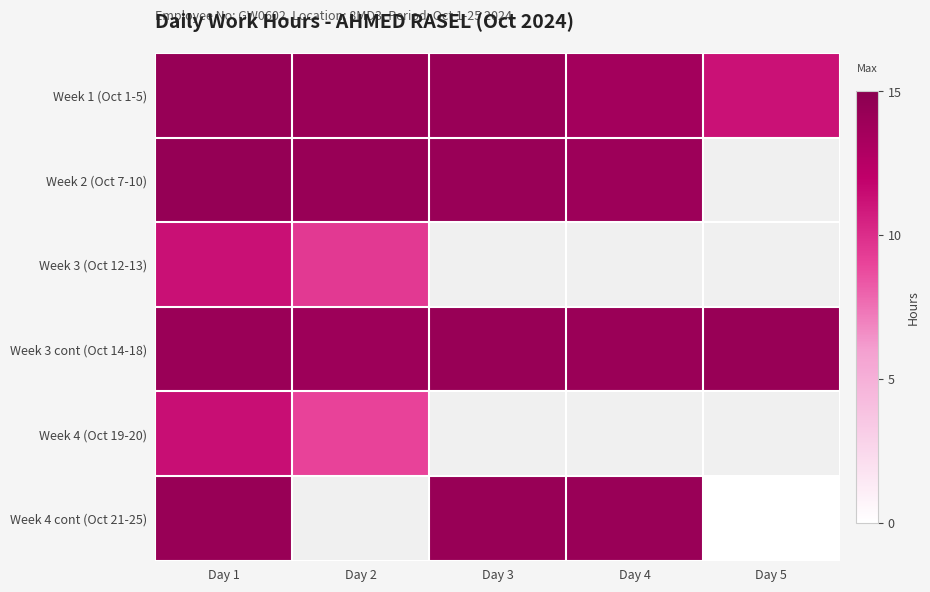

Which series changed the most between Day 3 and Day 4?

Week 1 (Oct 1-5)